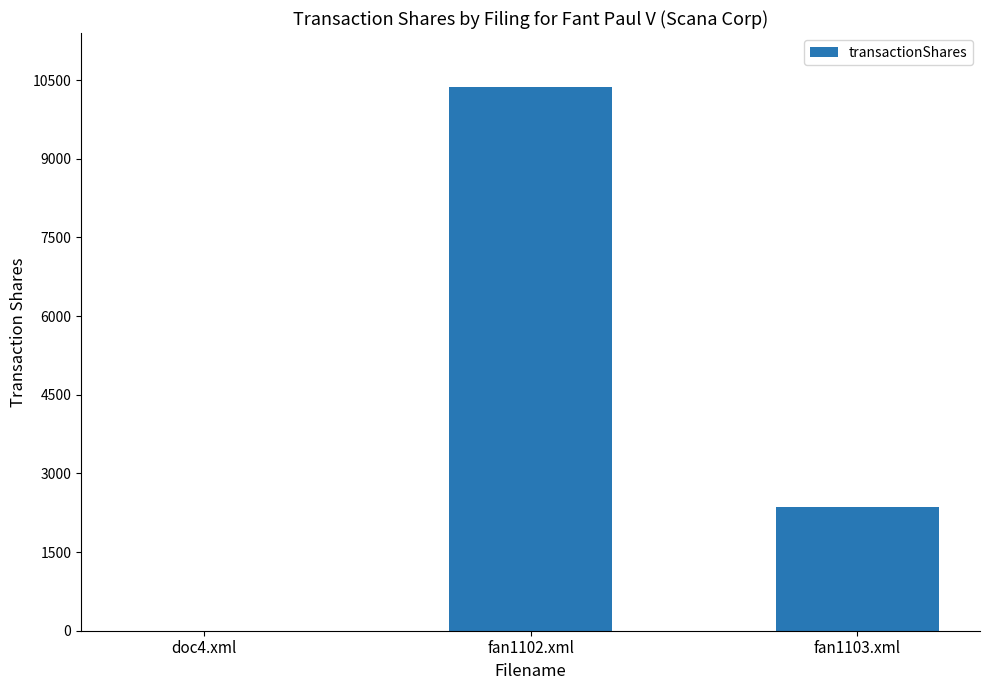

The chart shows a value of 13575 at fan1102.xml. True or false?

False